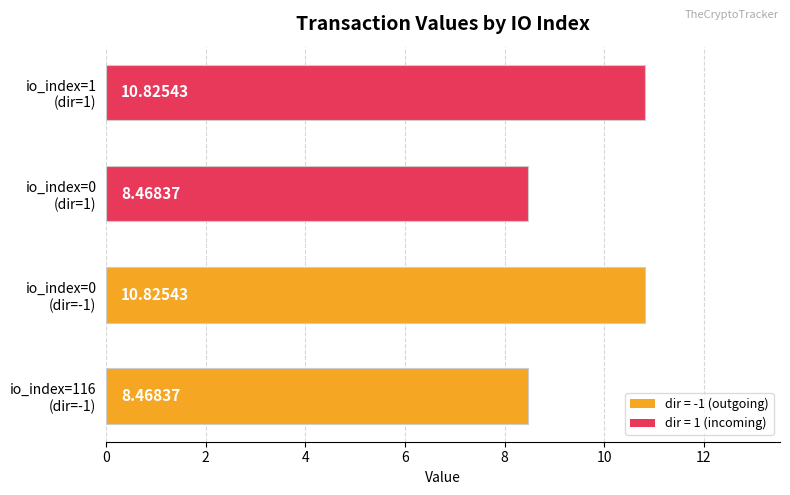

What is the sum of all values?

38.6